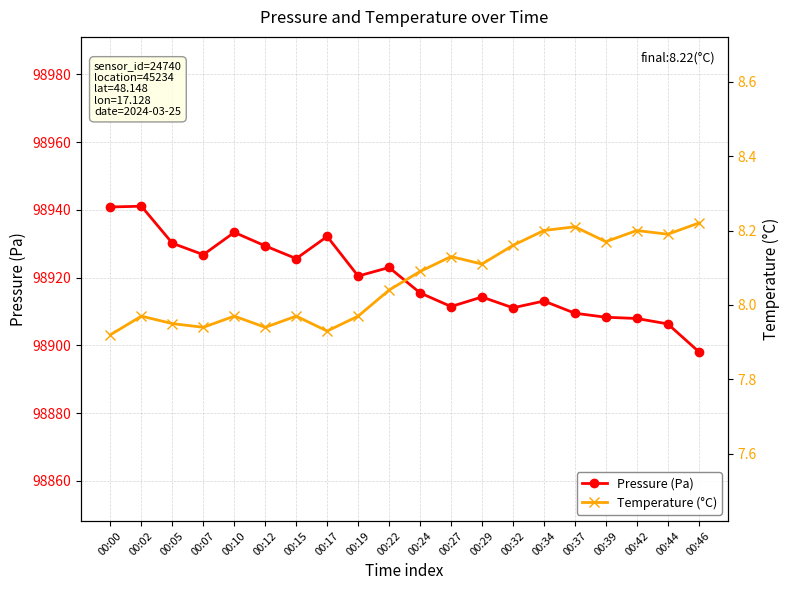

How many values in the Temperature (°C) series are below 8?

9